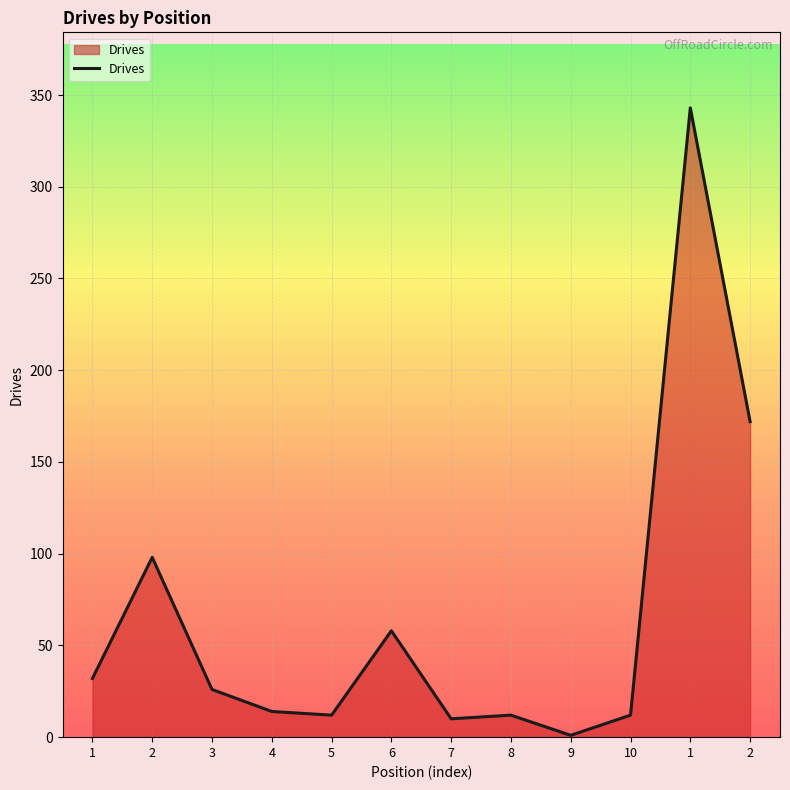

How many lines are shown in the chart?

1